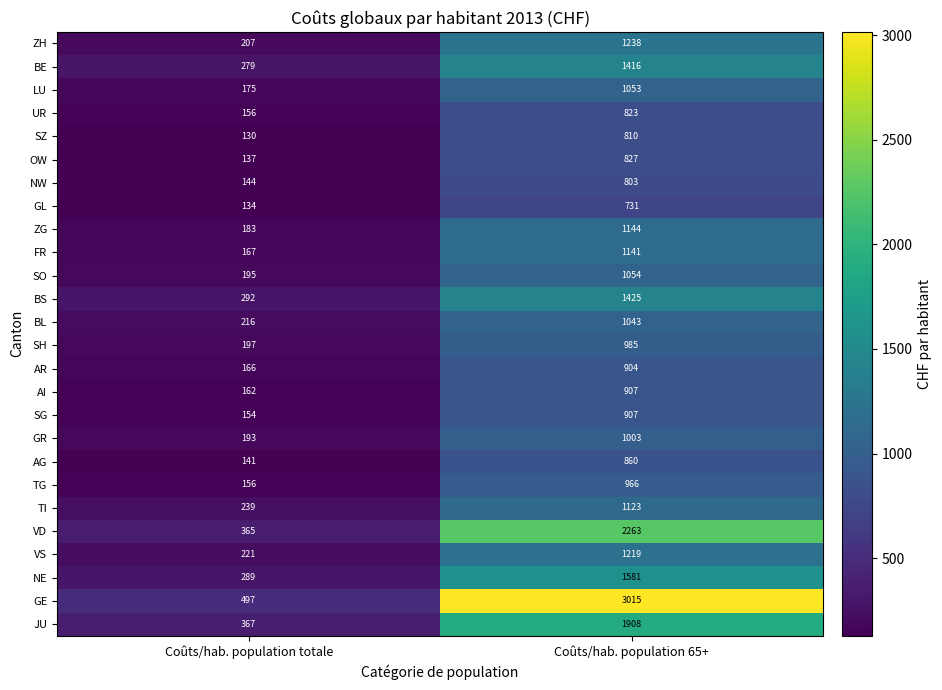

Where is GE nearest to the value 1756?

Coûts/hab. population totale